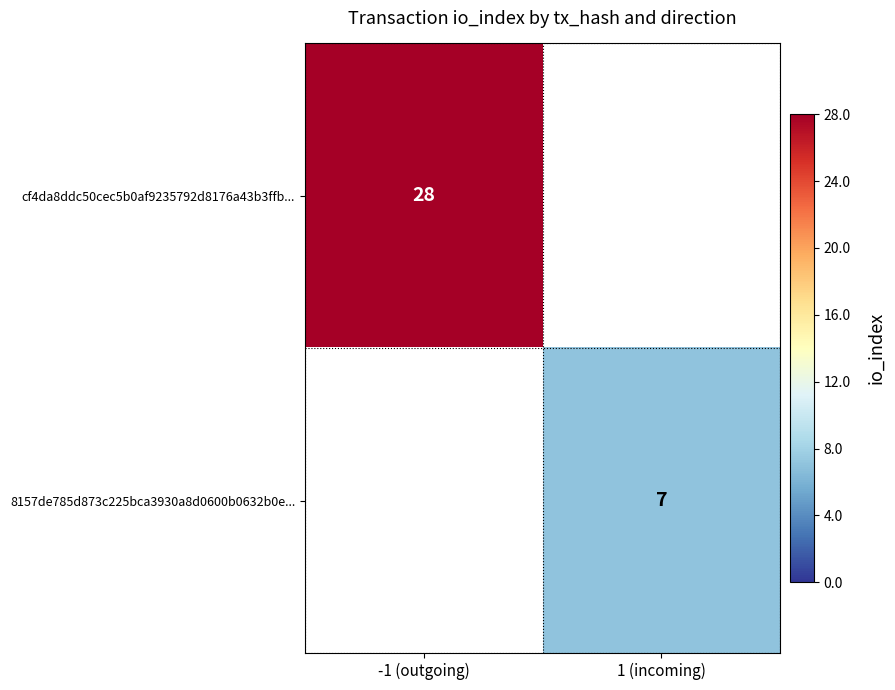

The cf4da8ddc50cec5b0af9235792d8176a43b3ffb... series shows 8 at -1 (outgoing). True or false?

False